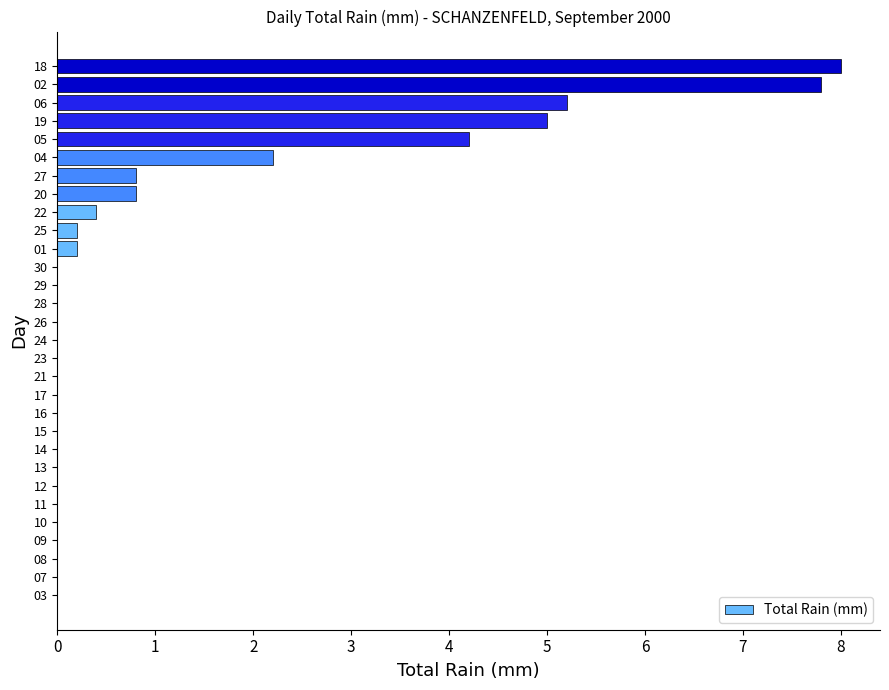

Is it true that the value at 15 is -3.9?

False